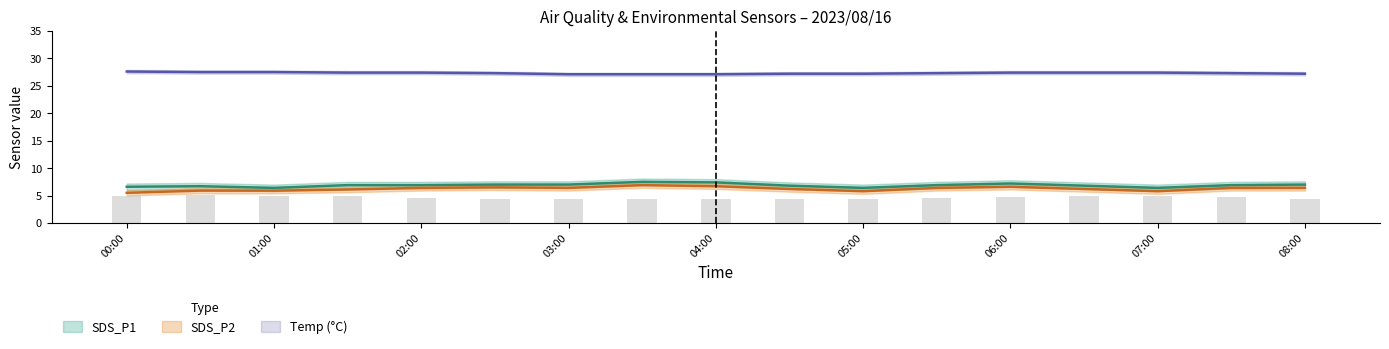

Rank the series at 08:00 from lowest to highest value.

SDS_P2, SDS_P1, Temp